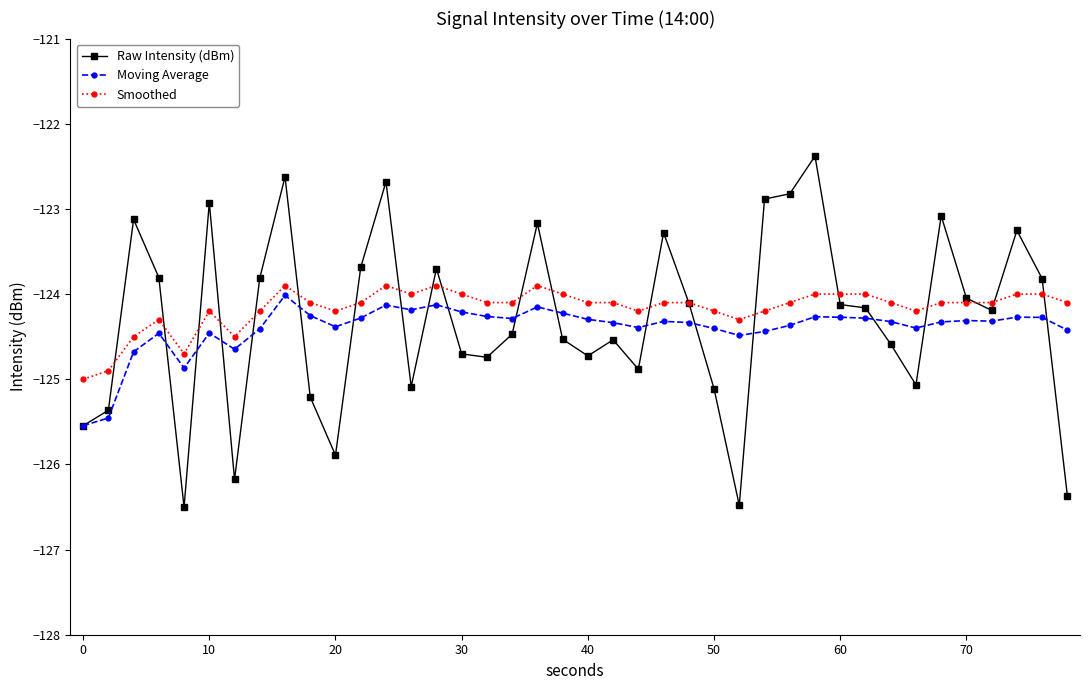

Which series has the widest spread of values?

Raw Intensity (dBm)